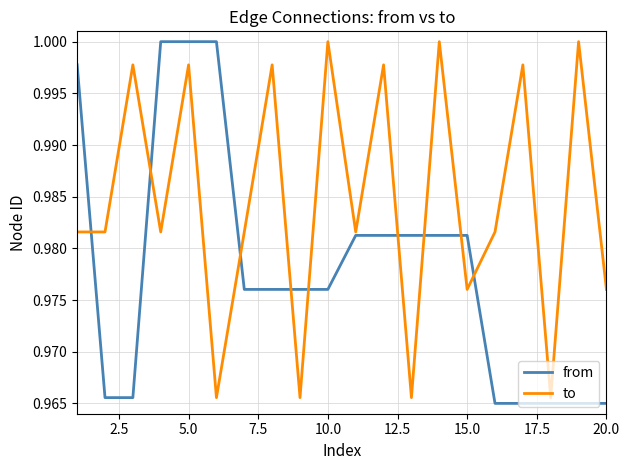

List the series in order of their overall mean, highest first.

to, from